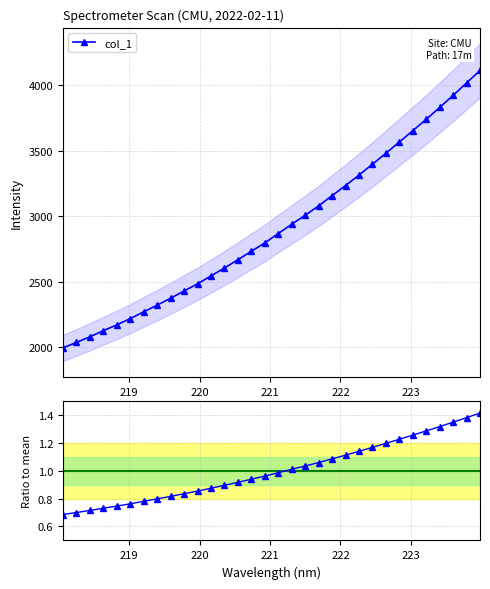

What is the highest value of the col_1 / mean series?

1.4